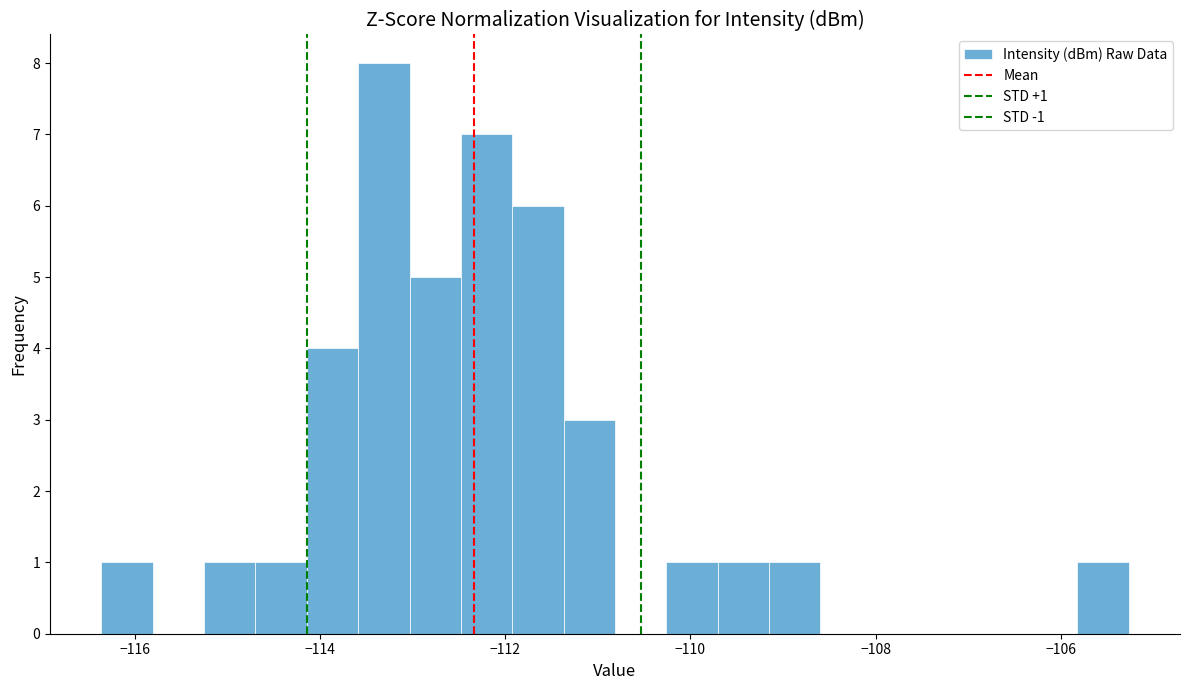

Read against the x-axis, roughly where is the centre of the tallest bar?

-113.4